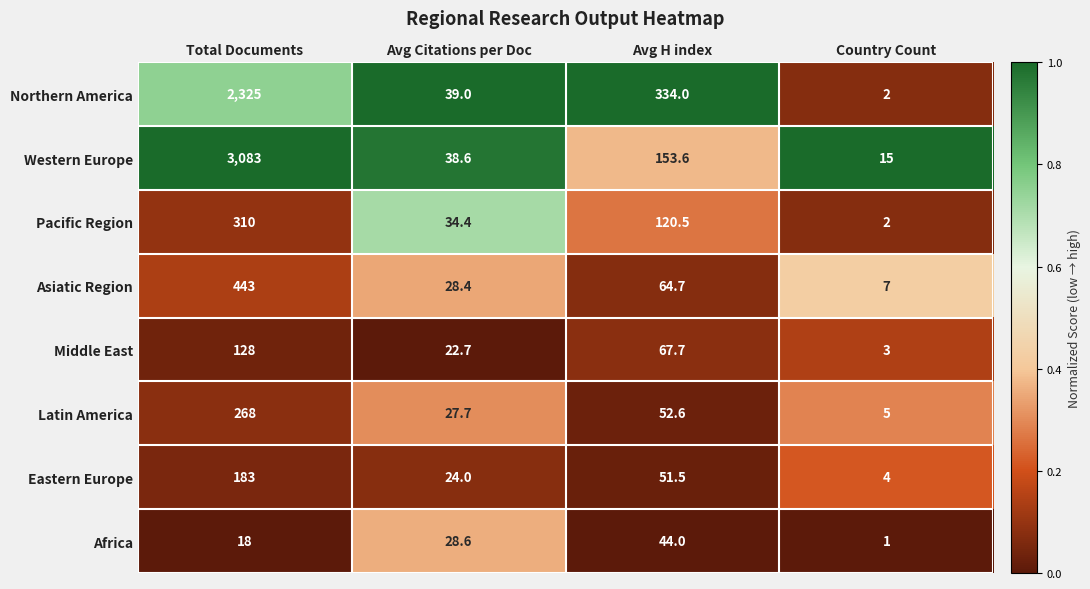

What is the average value of the Pacific Region series?

116.7